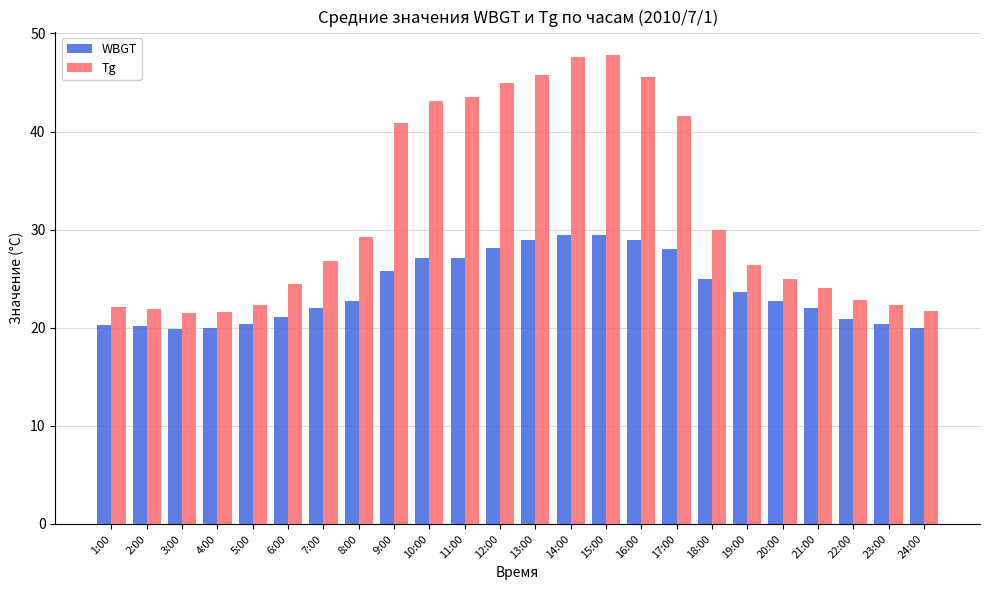

What is the total value across all series at 7:00?

48.8